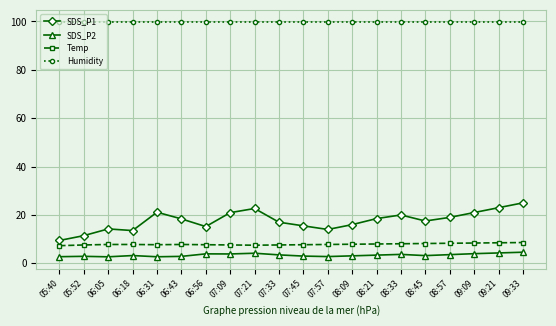

What is the difference between the second highest and minimum values in the Temp series?

1.2